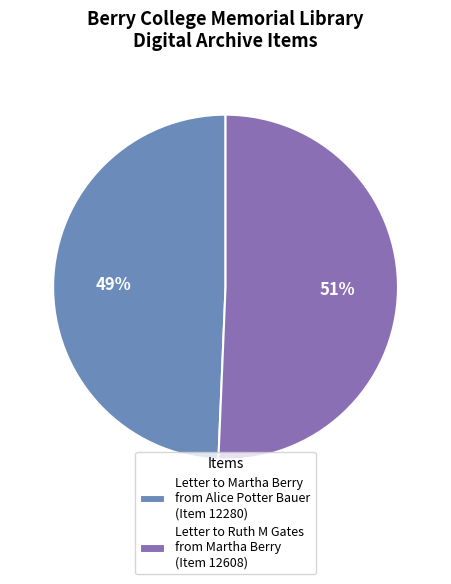

Which category has the smallest portion of the pie?

Letter to Martha Berry from Alice Potter Bauer (Item 12280)